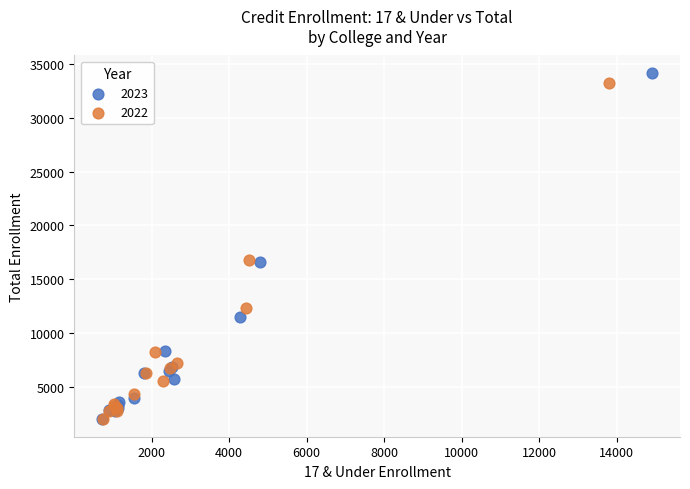

Which series has the widest spread of Y values?

2023